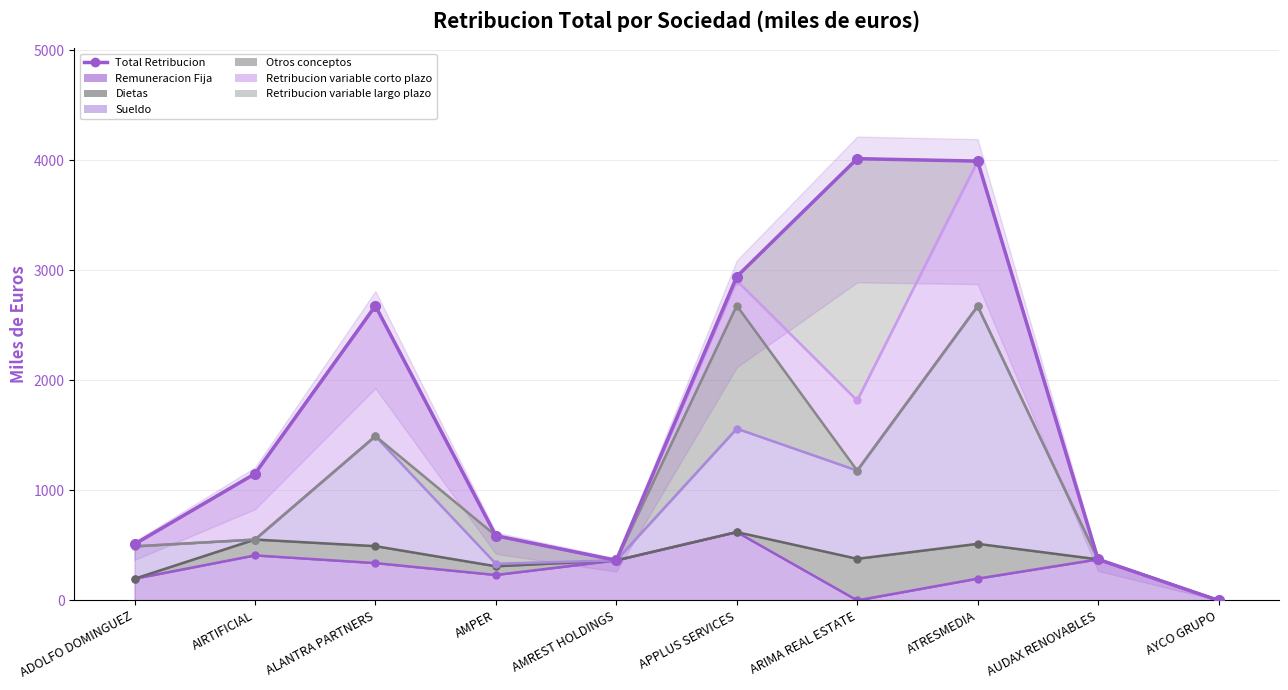

What is the label of the 8th point from the left?

ATRESMEDIA